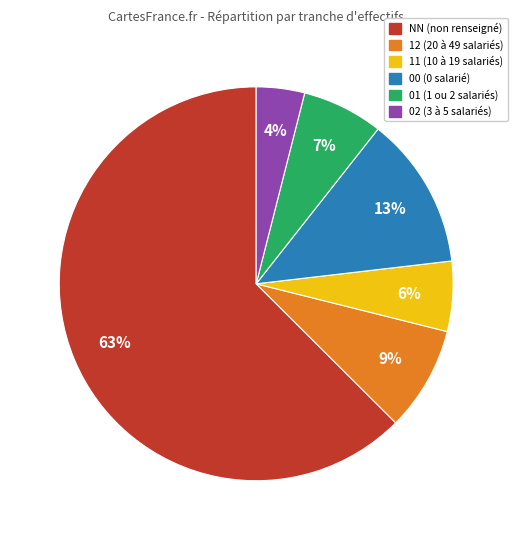

To the nearest percent, what is the average slice percentage?

17%